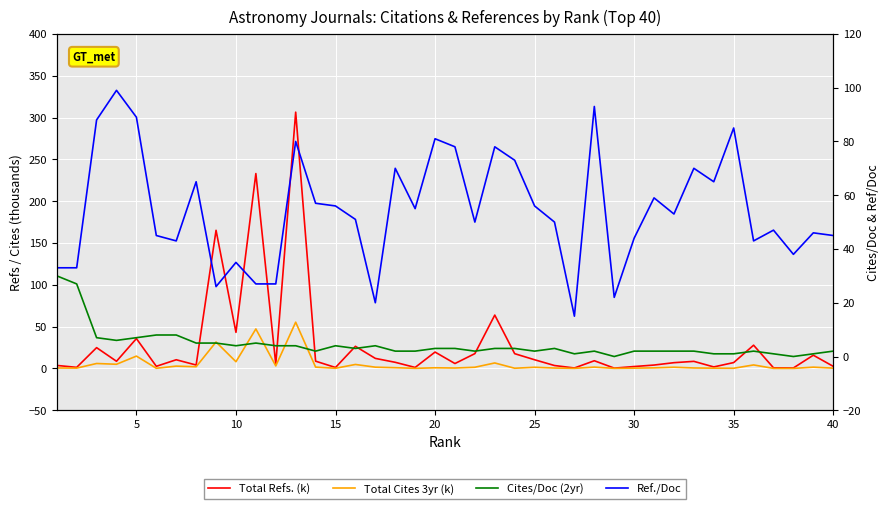

How many values in the Total Cites 3yr (k) series are below 1?

20